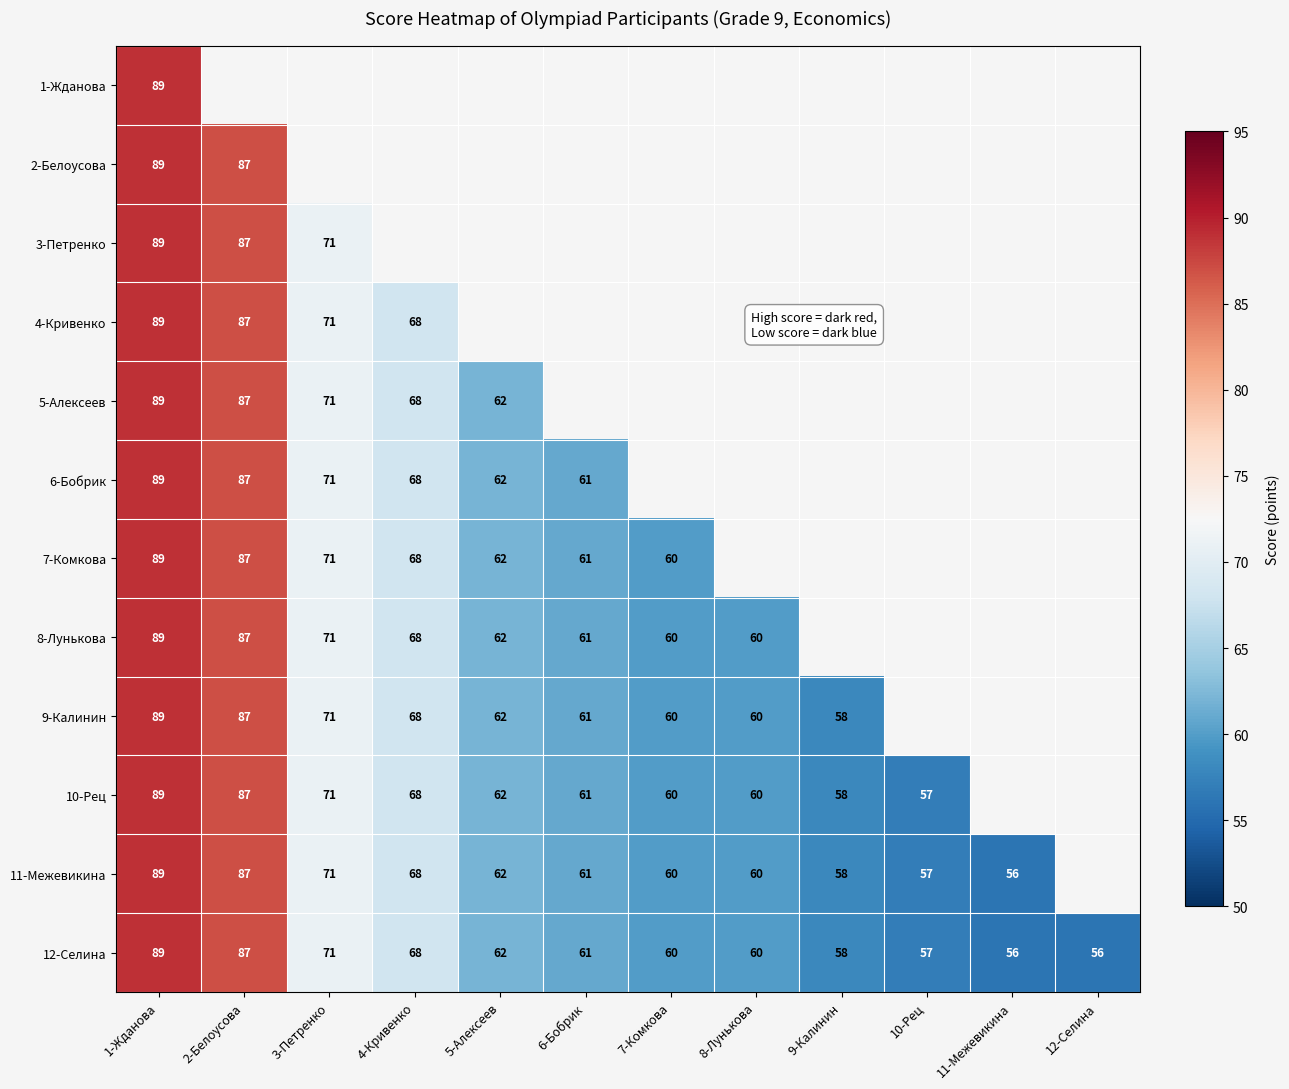

At how many categories does at least one series exceed 82?

2